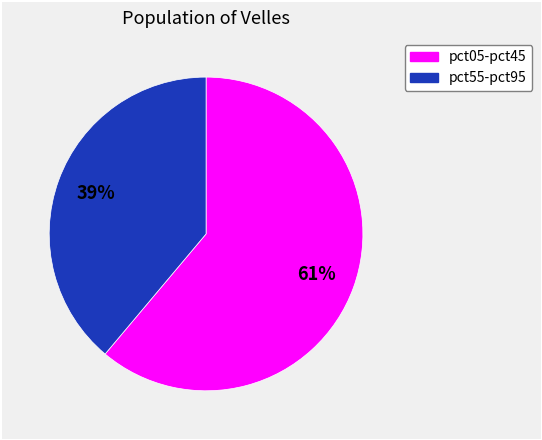

Is there a majority slice in this chart?

Yes